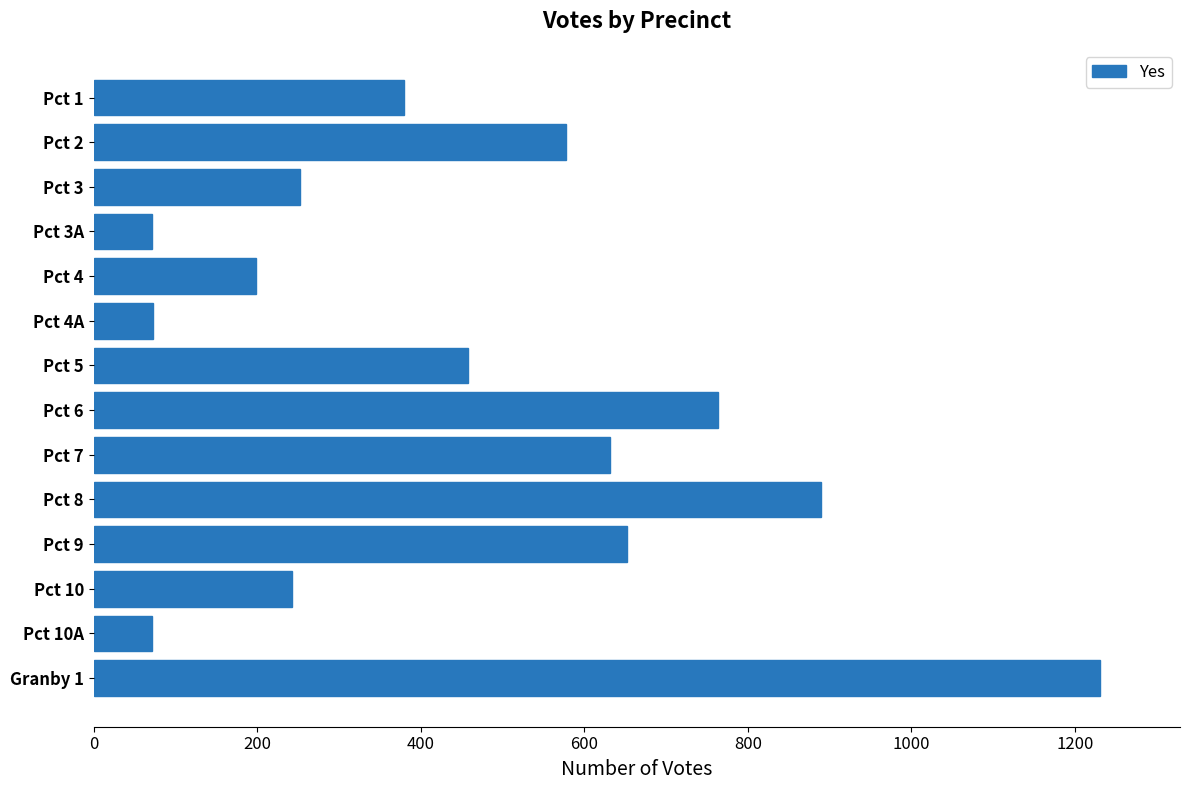

What is the average value?

464